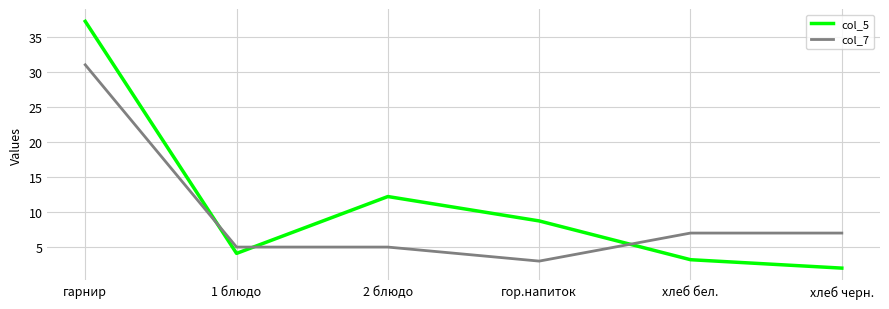

Does the chart display data point markers on the line(s)?

No